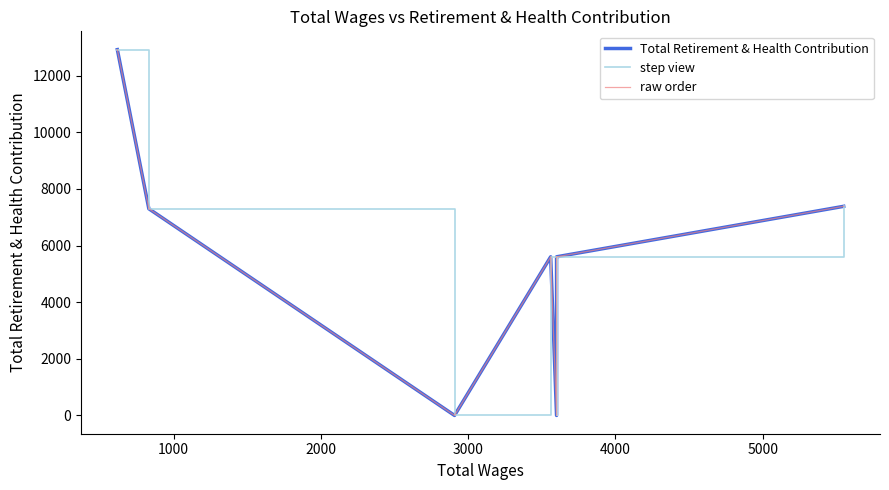

True or false: Total Retirement & Health Contribution and step view intersect in this chart.

False